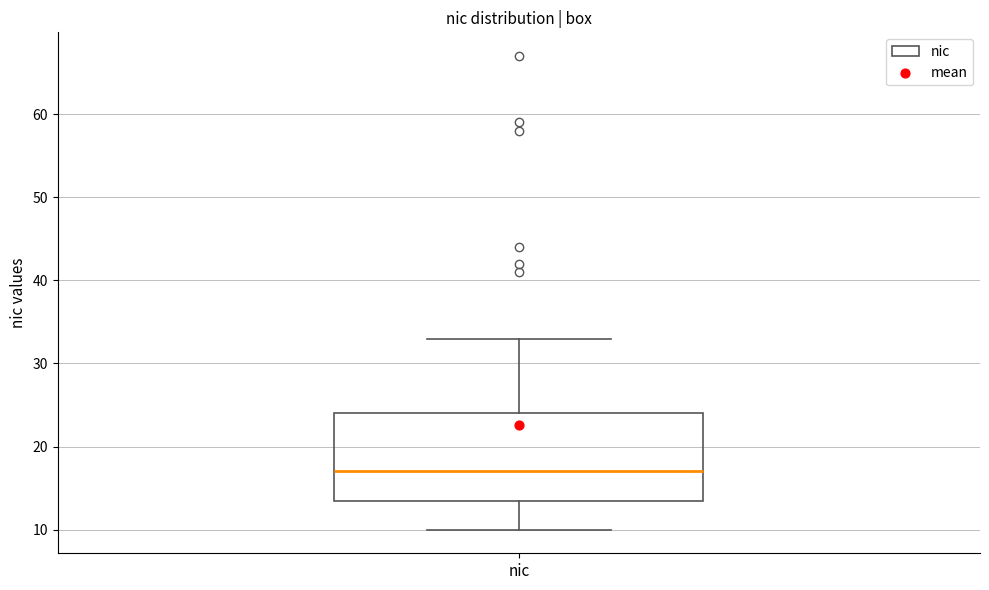

Transcribe this box plot: give where the median line is, the range the box spans, and where the two whiskers end, as read against the y-axis. The values are not printed on the chart, so give them approximately, as read against the axis.

median 17, box 14 to 24, whiskers 10 to 33